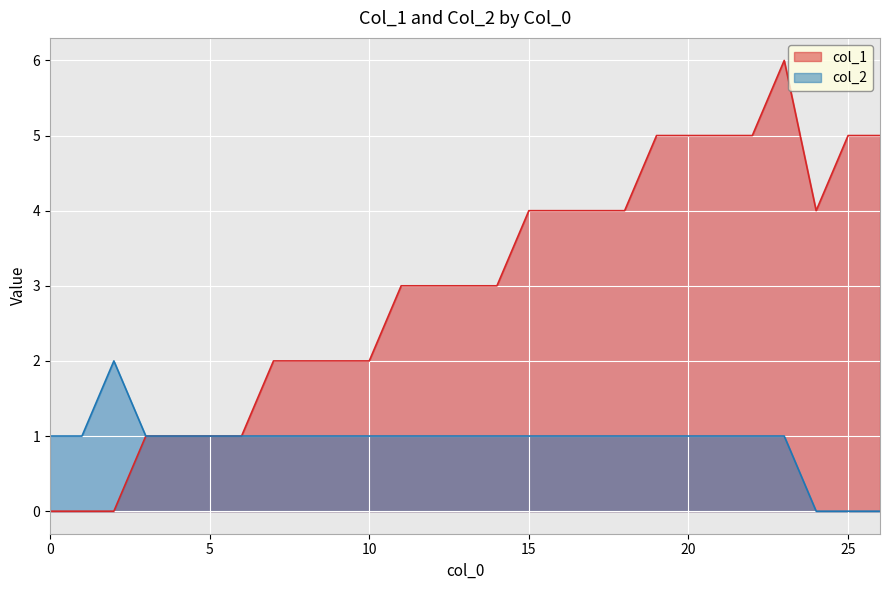

Reading left to right, what are all the values shown in this chart?

col_1: 0	0	0	1	1	1	1	2	2	2	2	3	3	3	3	4	4	4	4	5	5	5	5	6	4	5	5
col_2: 1	1	2	1	1	1	1	1	1	1	1	1	1	1	1	1	1	1	1	1	1	1	1	1	0	0	0